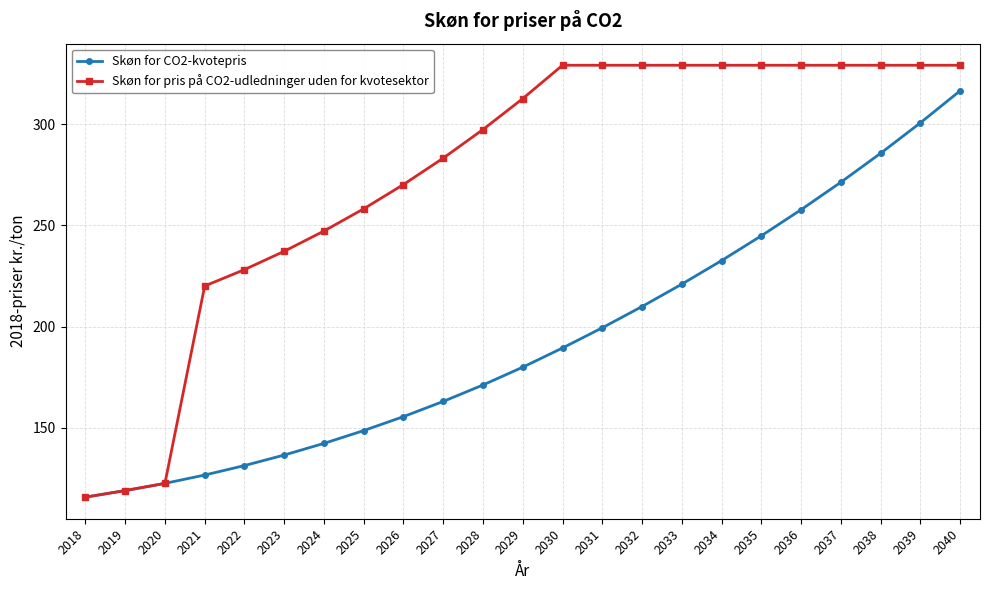

Reading left to right, what are all the values shown in this chart?

Skøn for CO2-kvotepris: 115.7	119.0	122.5	126.6	131.3	136.5	142.3	148.6	155.5	163.0	171.1	179.9	189.4	199.4	209.9	221.0	232.6	244.9	257.8	271.3	285.6	300.7	316.5
Skøn for pris på CO2-udledninger uden for kvotesektor: 115.7	119.0	122.5	220.0	228.1	237.2	247.2	258.2	270.2	283.2	297.4	312.7	329.1	329.1	329.1	329.1	329.1	329.1	329.1	329.1	329.1	329.1	329.1